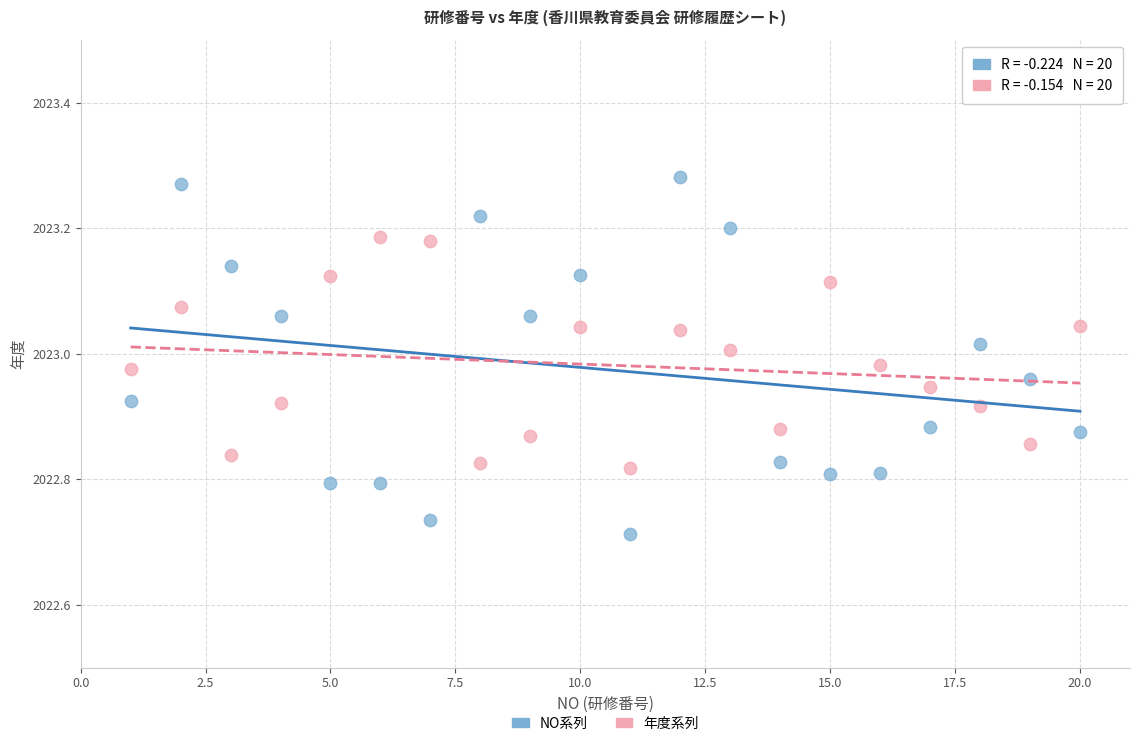

Which series contains the lowest Y value?

NO系列